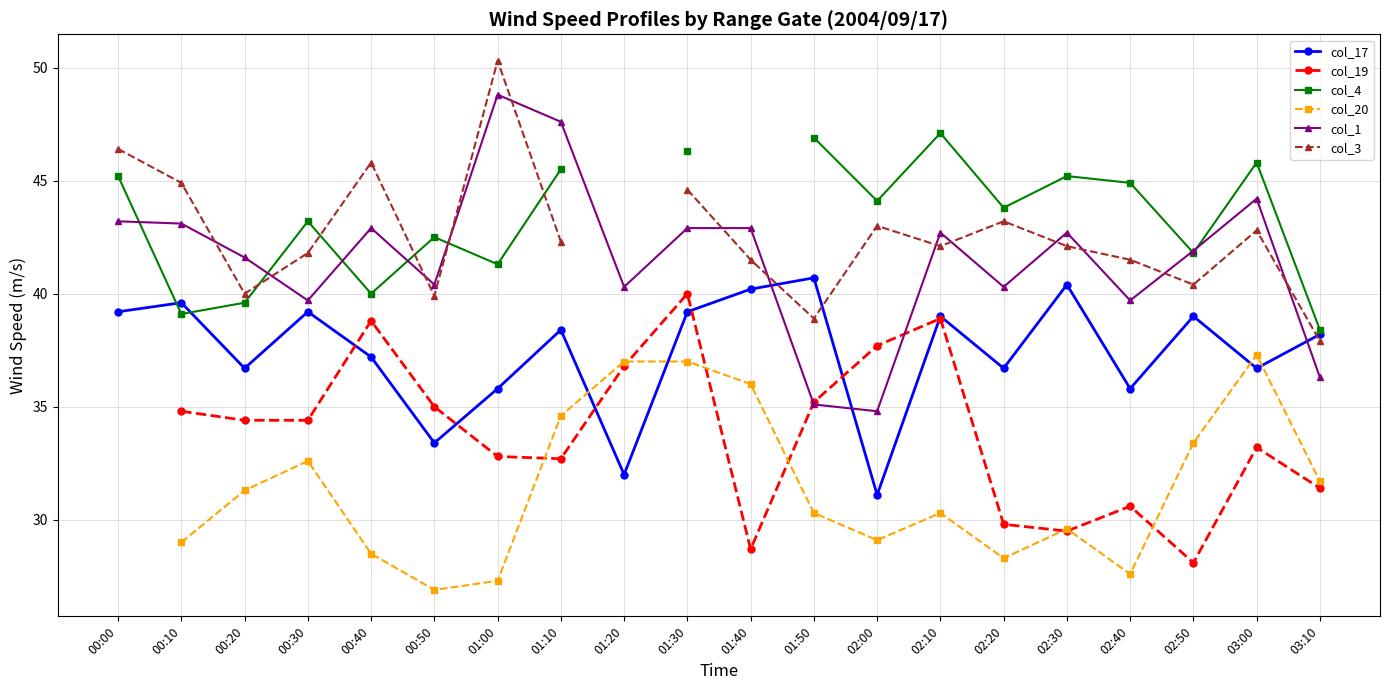

True or false: col_3 has a value of 44.9 at 00:10.

True